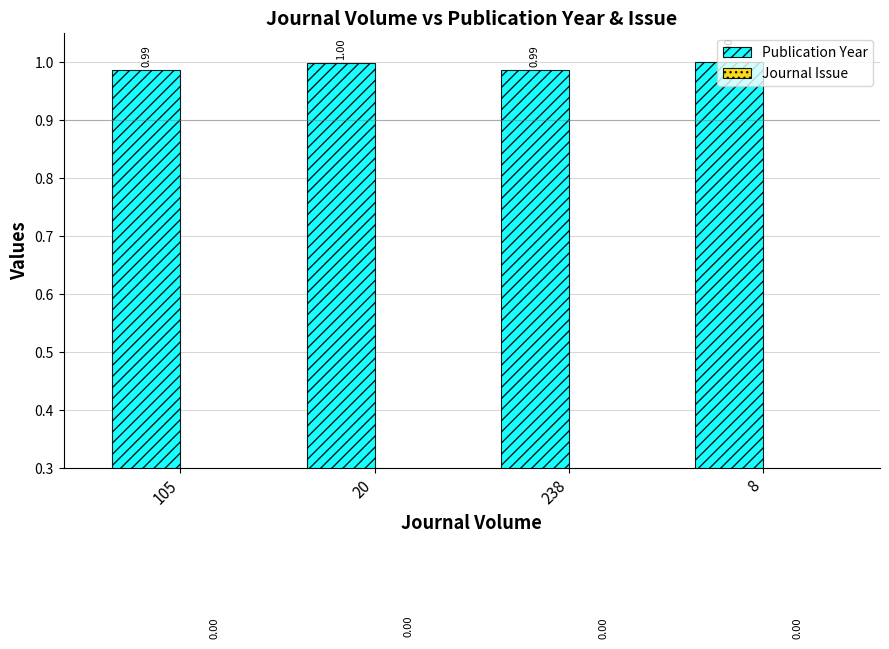

At which label is Publication Year closest to 0?

105